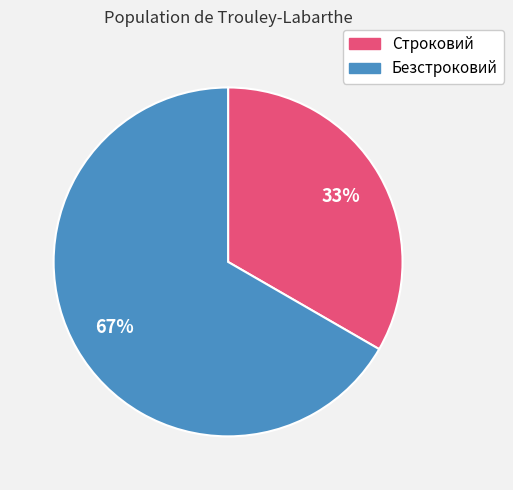

What is the majority slice?

Безстроковий